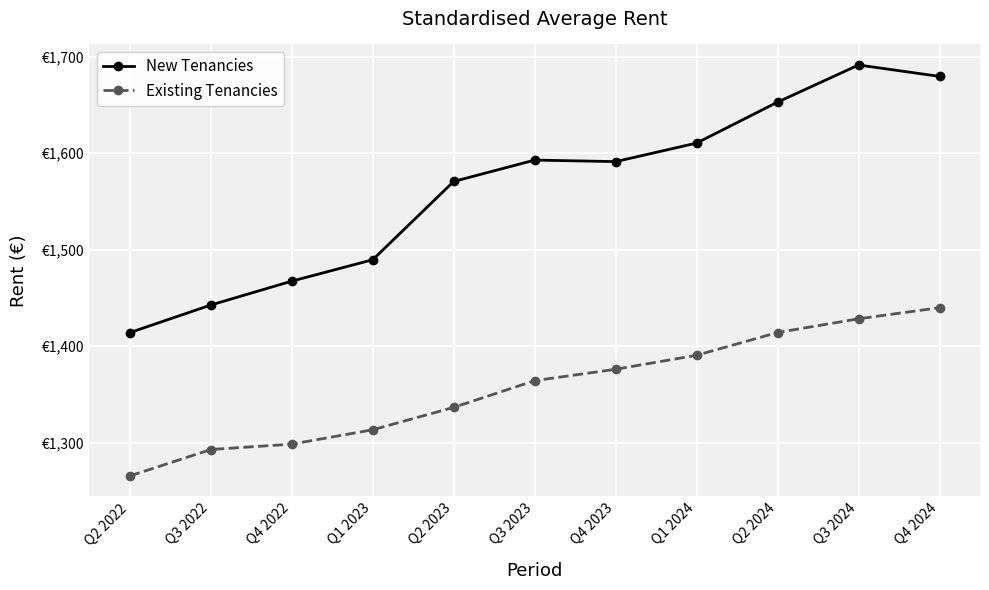

Which series has the largest total across all categories?

New Tenancies